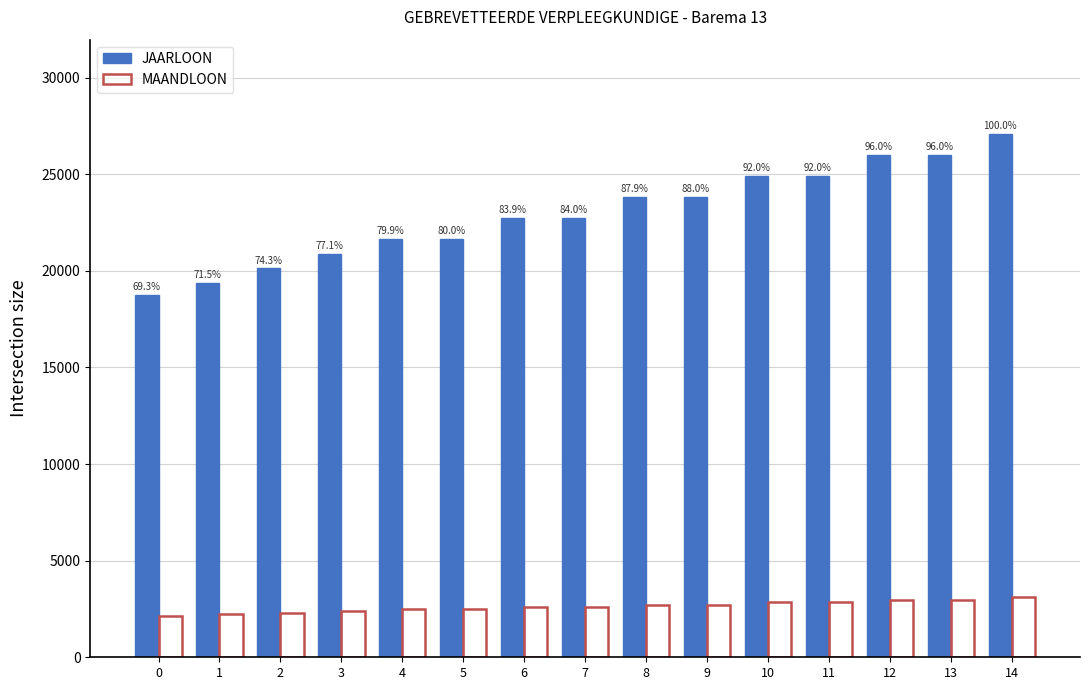

How many groups of bars are there?

15